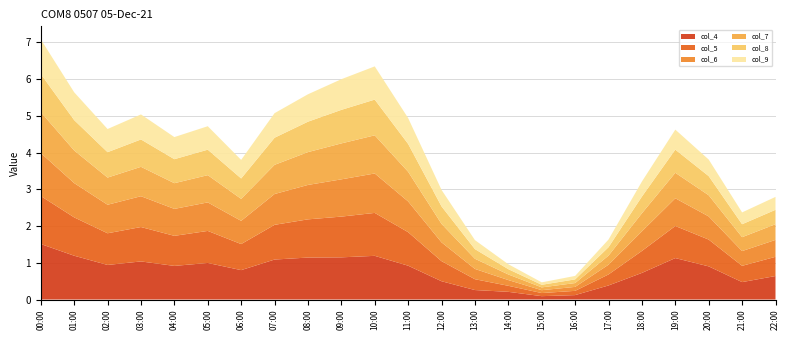

Reading left to right, list all the values displayed in this chart.

col_4: 00:00=1.5	01:00=1.2	02:00=0.9	03:00=1.0	04:00=0.9	05:00=1.0	06:00=0.8	07:00=1.1	08:00=1.1	09:00=1.1	10:00=1.2	11:00=0.9	12:00=0.5	13:00=0.3	14:00=0.2	15:00=0.1	16:00=0.1	17:00=0.4	18:00=0.7	19:00=1.1	20:00=0.9	21:00=0.5	22:00=0.6
col_5: 00:00=1.3	01:00=1.0	02:00=0.9	03:00=0.9	04:00=0.8	05:00=0.9	06:00=0.7	07:00=0.9	08:00=1.0	09:00=1.1	10:00=1.2	11:00=0.9	12:00=0.5	13:00=0.3	14:00=0.2	15:00=0.1	16:00=0.1	17:00=0.3	18:00=0.6	19:00=0.9	20:00=0.7	21:00=0.4	22:00=0.5
col_6: 00:00=1.2	01:00=0.9	02:00=0.8	03:00=0.8	04:00=0.7	05:00=0.8	06:00=0.6	07:00=0.8	08:00=0.9	09:00=1.0	10:00=1.1	11:00=0.8	12:00=0.5	13:00=0.3	14:00=0.2	15:00=0.1	16:00=0.1	17:00=0.3	18:00=0.5	19:00=0.8	20:00=0.6	21:00=0.4	22:00=0.5
col_7: 00:00=1.1	01:00=0.9	02:00=0.7	03:00=0.8	04:00=0.7	05:00=0.7	06:00=0.6	07:00=0.8	08:00=0.9	09:00=1.0	10:00=1.0	11:00=0.8	12:00=0.5	13:00=0.3	14:00=0.2	15:00=0.1	16:00=0.1	17:00=0.2	18:00=0.5	19:00=0.7	20:00=0.6	21:00=0.4	22:00=0.4
col_8: 00:00=1.0	01:00=0.8	02:00=0.7	03:00=0.7	04:00=0.7	05:00=0.7	06:00=0.6	07:00=0.7	08:00=0.8	09:00=0.9	10:00=1.0	11:00=0.8	12:00=0.5	13:00=0.3	14:00=0.1	15:00=0.1	16:00=0.1	17:00=0.2	18:00=0.5	19:00=0.6	20:00=0.5	21:00=0.4	22:00=0.4
col_9: 00:00=0.9	01:00=0.8	02:00=0.6	03:00=0.7	04:00=0.6	05:00=0.6	06:00=0.5	07:00=0.7	08:00=0.7	09:00=0.8	10:00=0.9	11:00=0.7	12:00=0.4	13:00=0.2	14:00=0.1	15:00=0.1	16:00=0.1	17:00=0.2	18:00=0.4	19:00=0.5	20:00=0.5	21:00=0.3	22:00=0.4